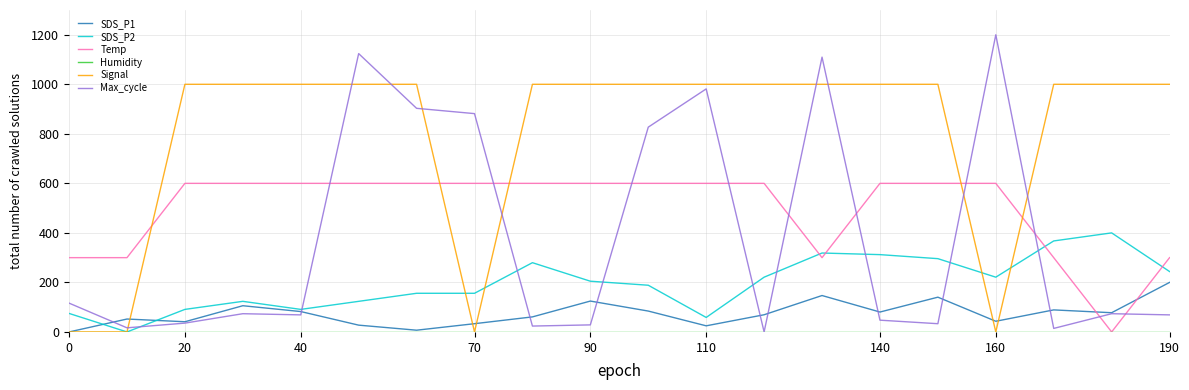

How many intersections are there between Temp and Signal?

5